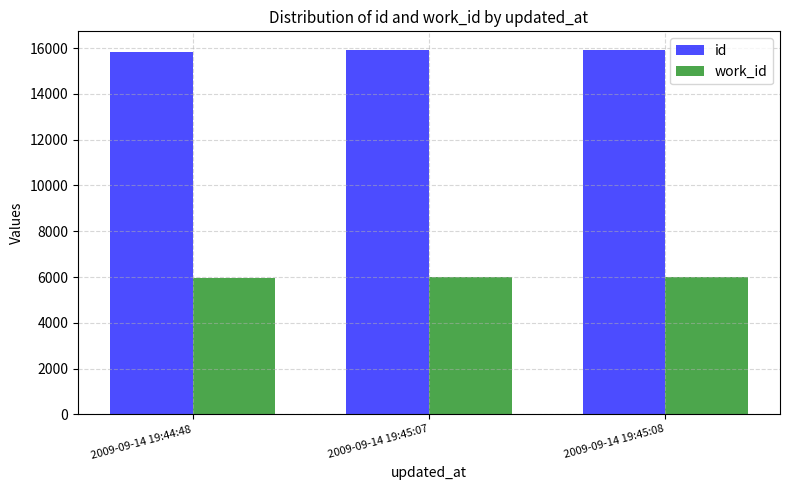

Rank the series at 2009-09-14 19:44:48 from lowest to highest value.

work_id, id